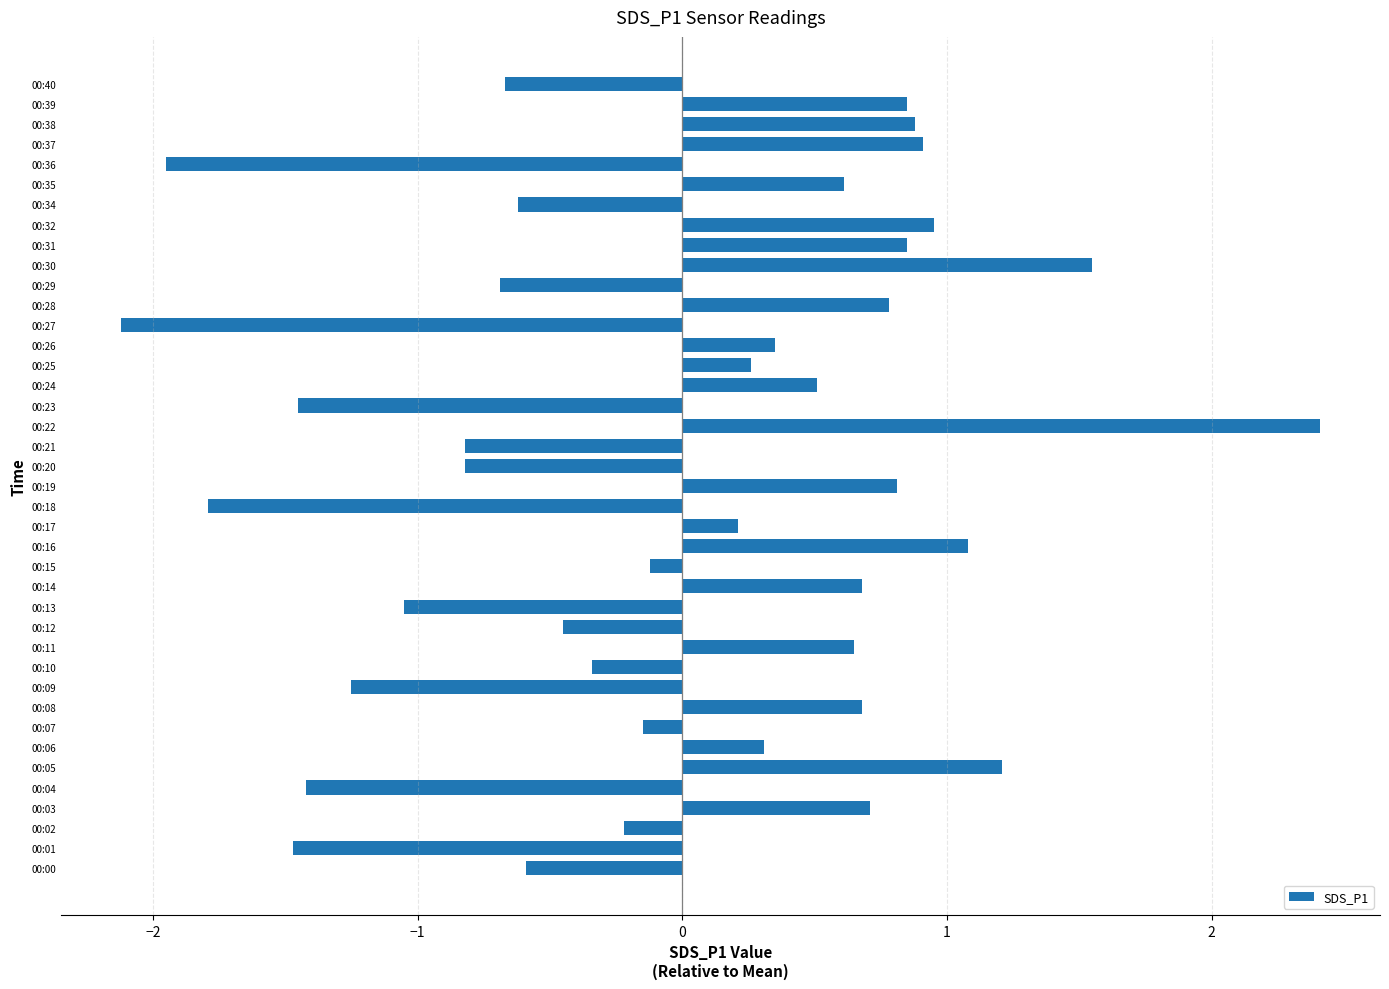

What is the greatest value displayed?

2.4